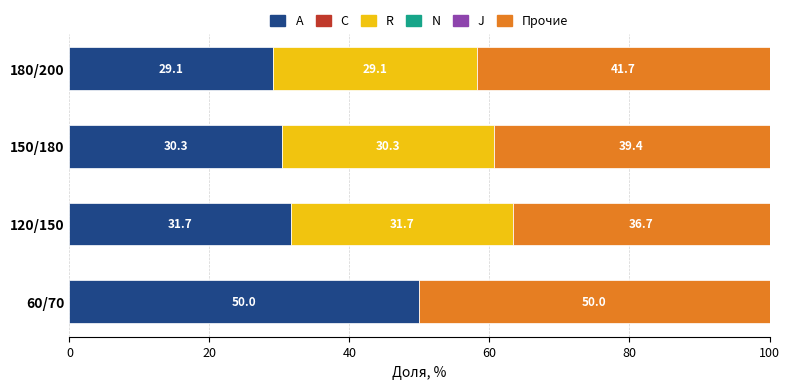

True or false: A has a value of 30.3 at 150/180.

True